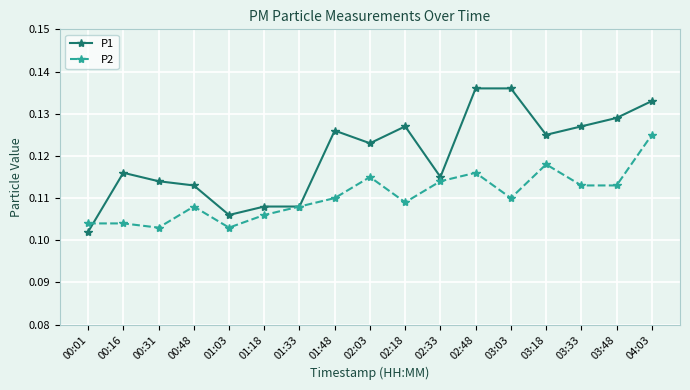

Is the value of P2 at 03:18 greater than the value of P1 at 01:18?

Yes